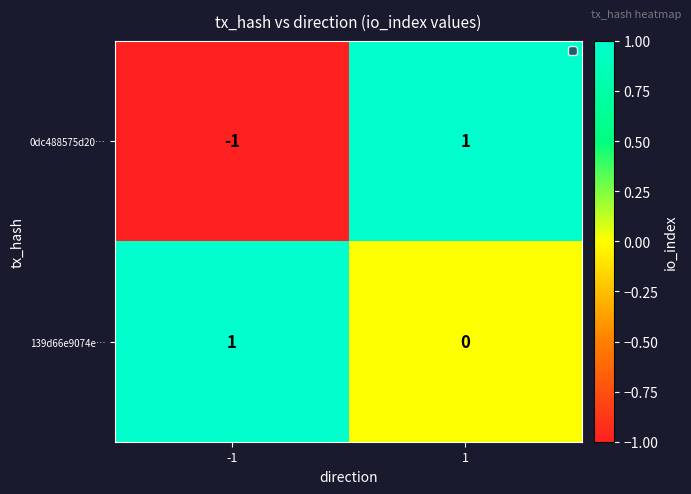

The 139d66e9074e… series shows 1 at -1. True or false?

True